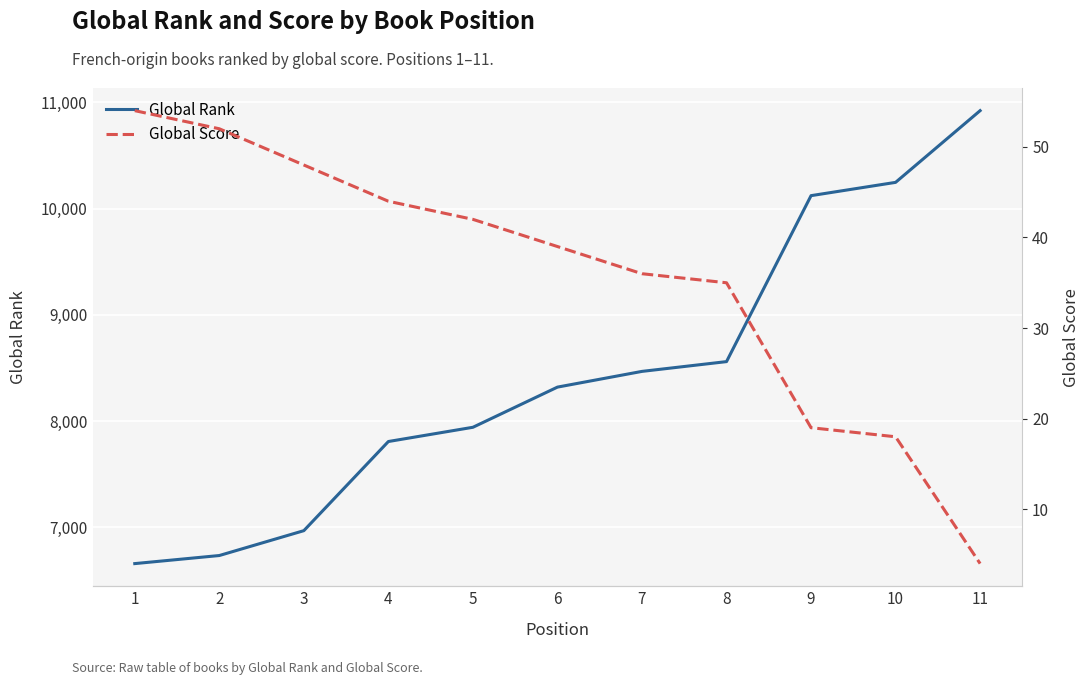

Rank the series by their maximum value, from highest to lowest.

Global Rank, Global Score